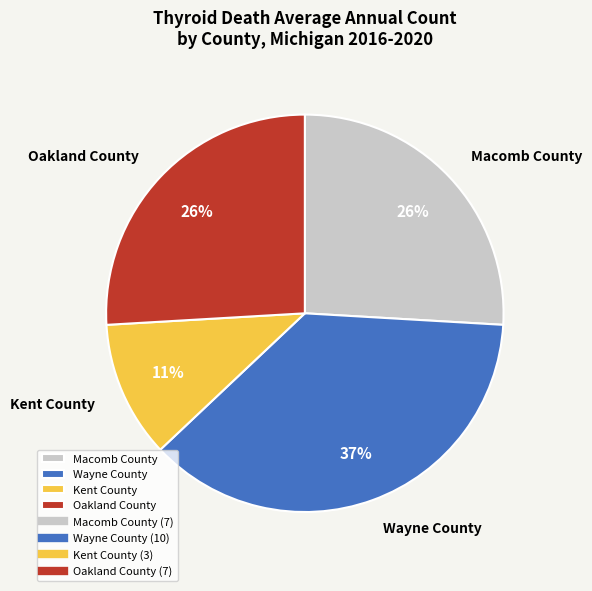

Count the number of slices in the pie.

4